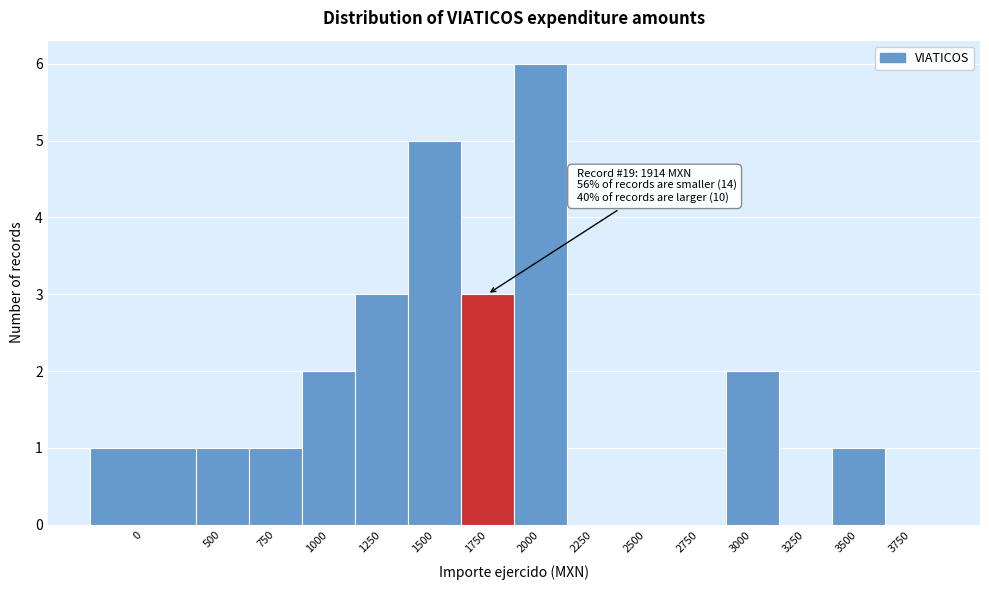

Reading left to right, extract all data points from this chart.

0=1	500=1	750=1	1000=2	1250=3	1500=5	1750=3	2000=6	2250=0	2500=0	2750=0	3000=2	3250=0	3500=1	3750=0